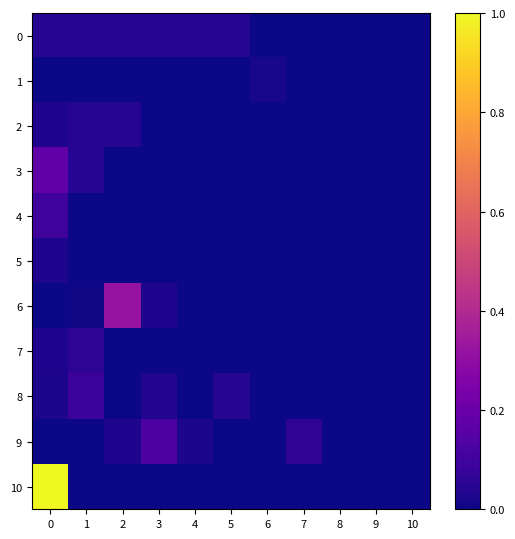

Which series has the largest range (max minus min)?

10